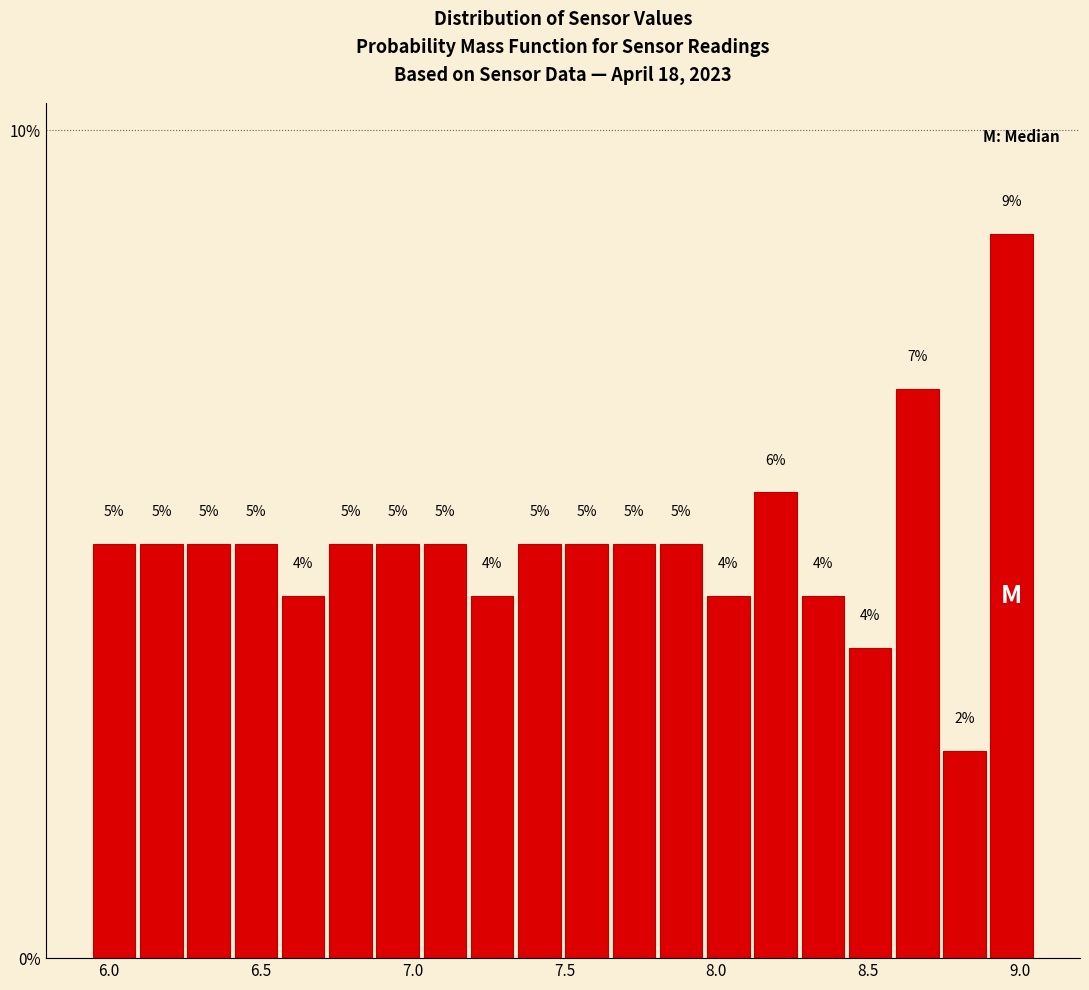

Around what value on the x-axis is the tallest bar? Give the approximate position of its centre, as read against the axis.

8.95